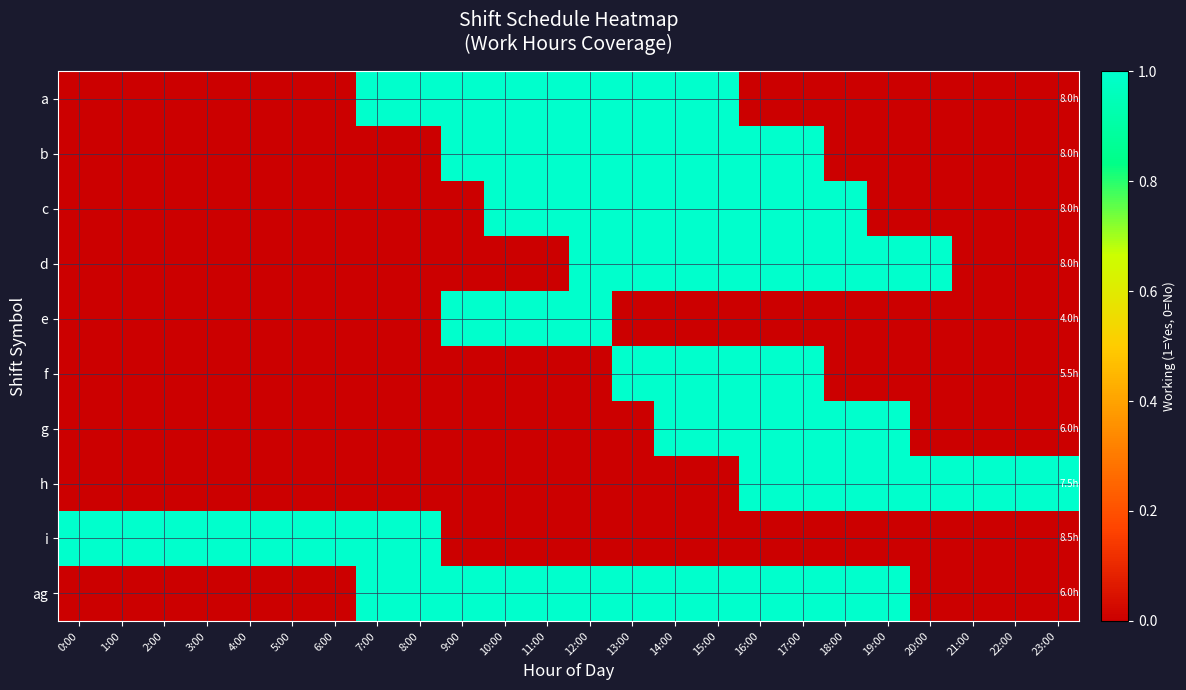

At how many categories does at least one series exceed 0?

24